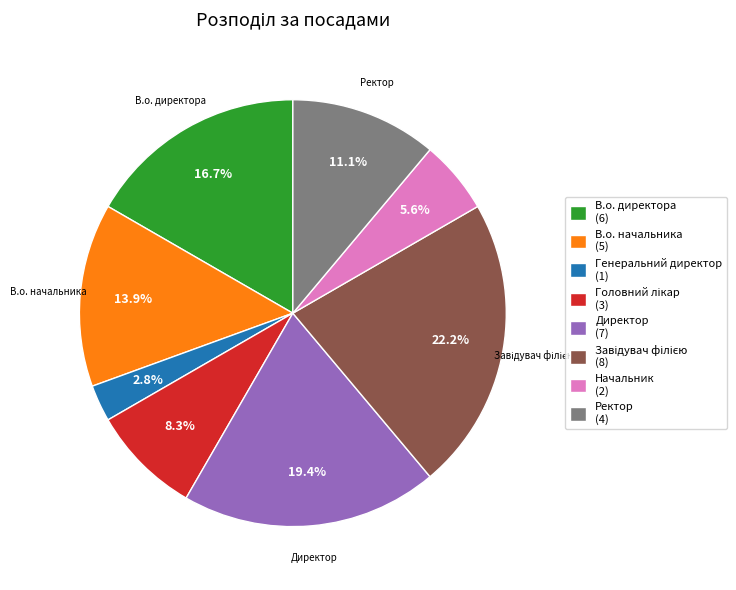

What percentage is NOT represented by Ректор?

88.9%